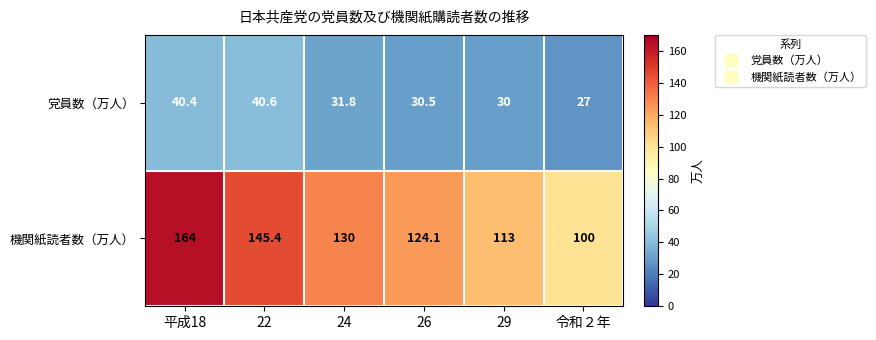

The value of 機関紙読者数（万人） at 22 is 242.1. True or false?

False